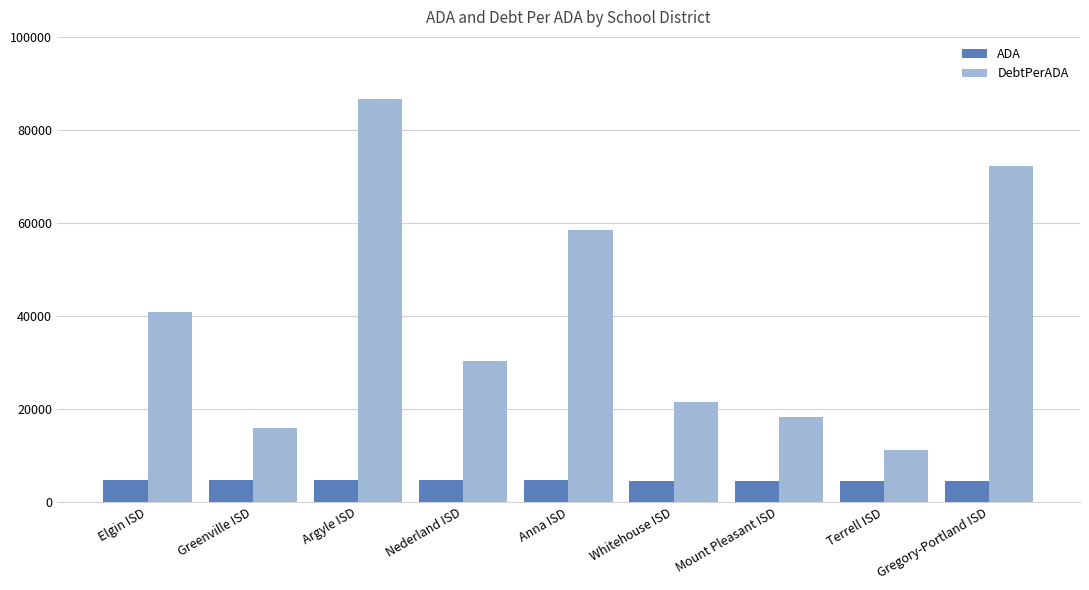

What is the spread (max minus min) of values at Terrell ISD?

6642.5